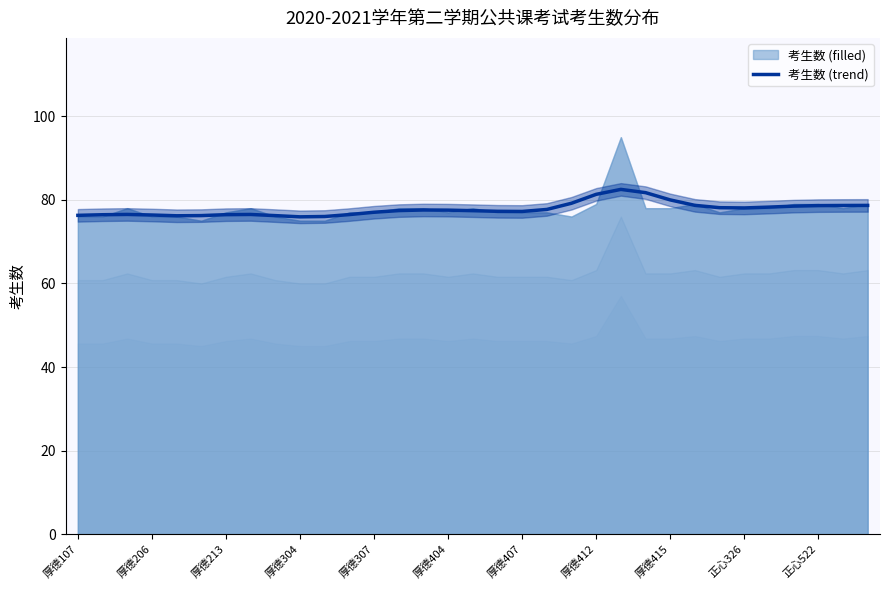

What is the maximum value for 考生数 (trend)?

82.5